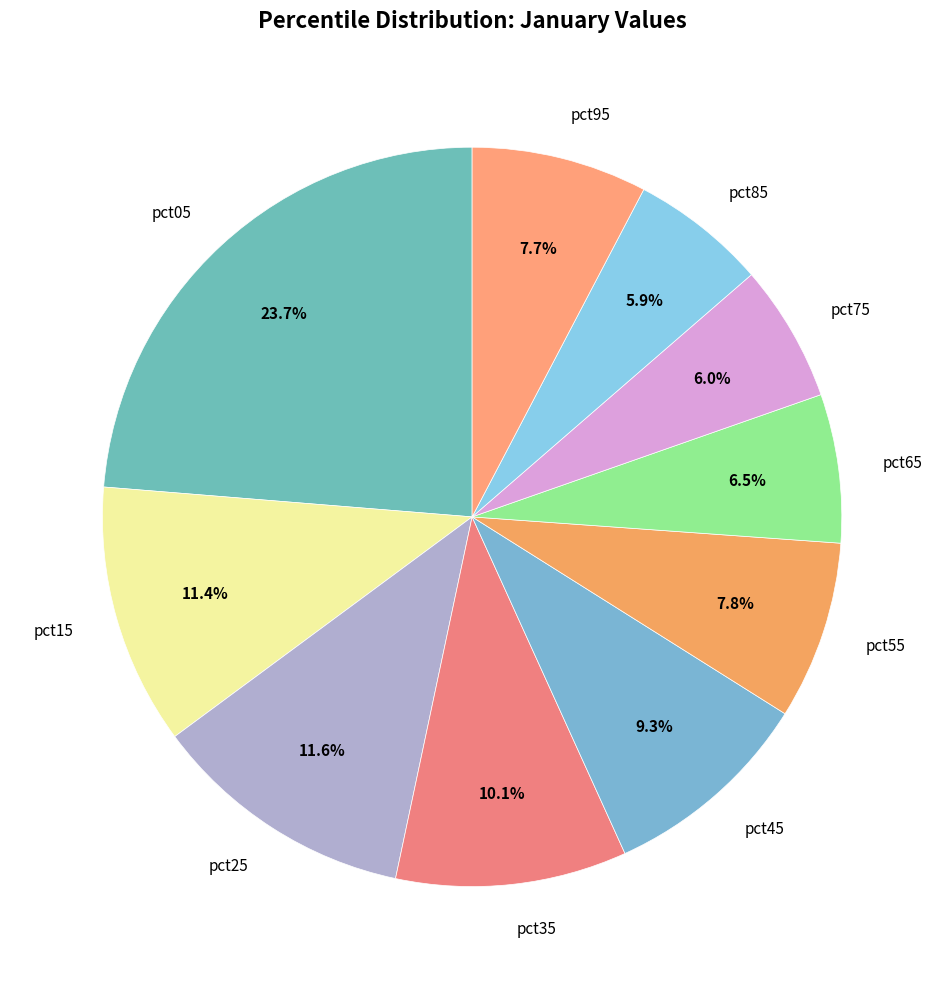

To the nearest percent, what is the difference between the largest and smallest slice percentages?

18%